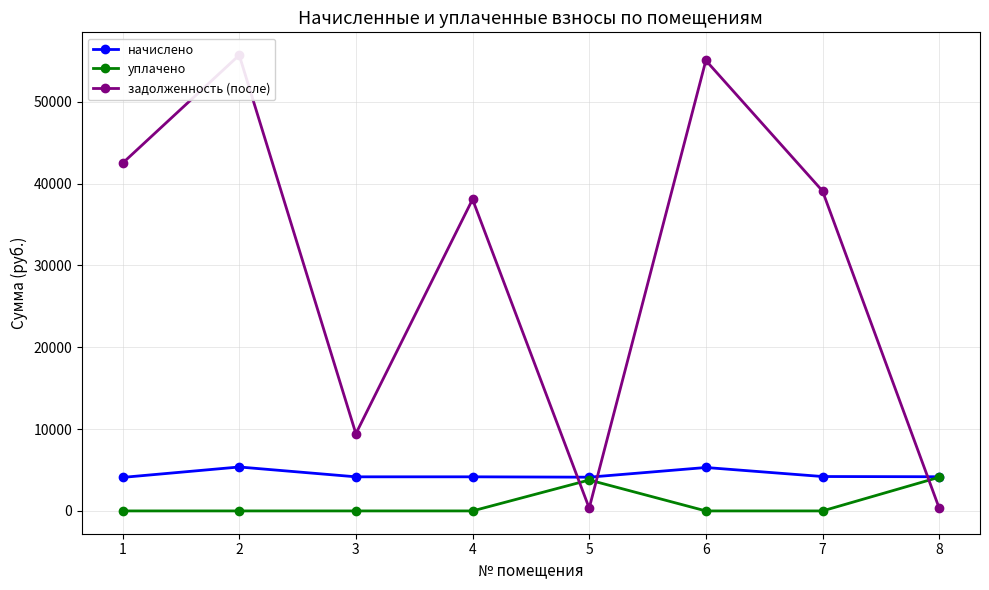

What is the sum of all задолженность (после) values?

240493.0